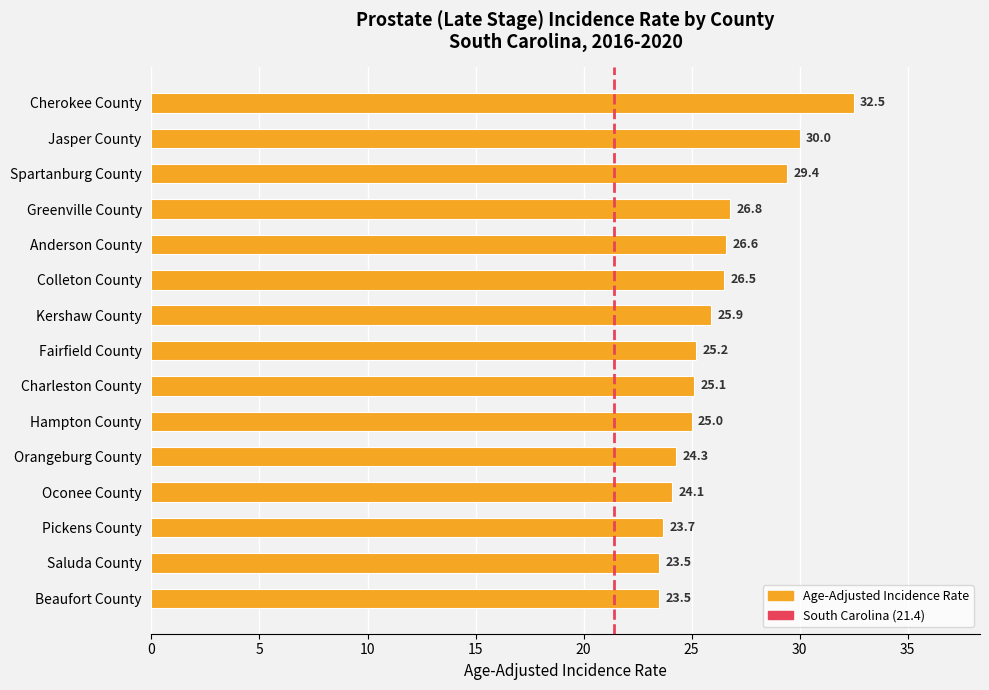

What is the change in value from Anderson County to Charleston County?

-1.5